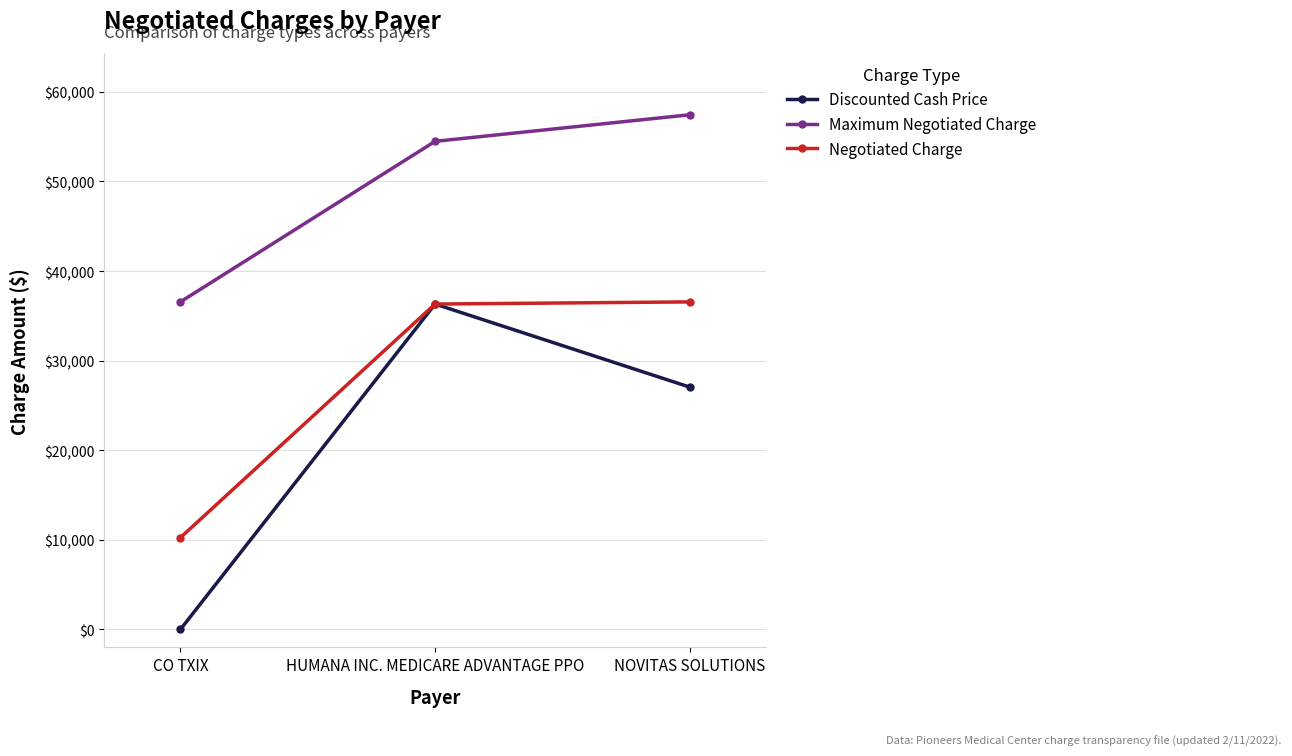

What is the approximate value of Negotiated Charge at HUMANA INC. MEDICARE ADVANTAGE PPO?

36319.0